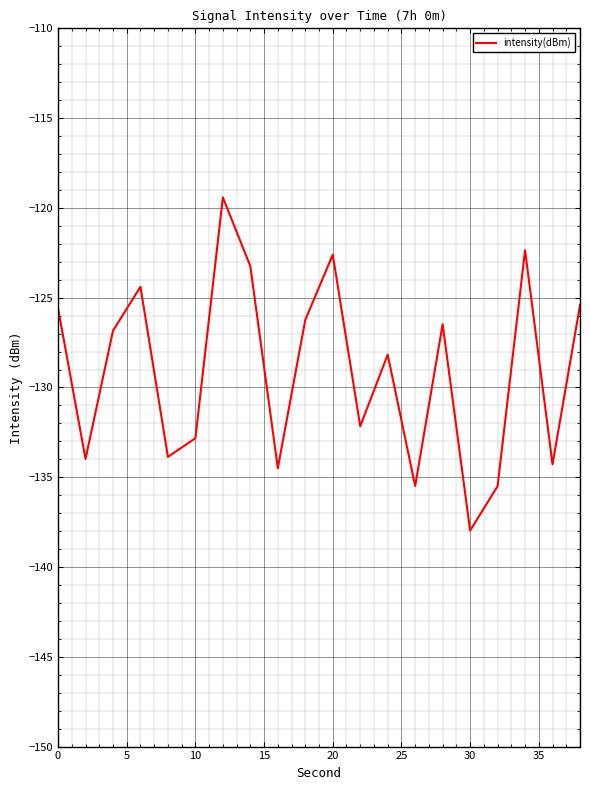

What is the maximum value shown in the chart?

-119.4